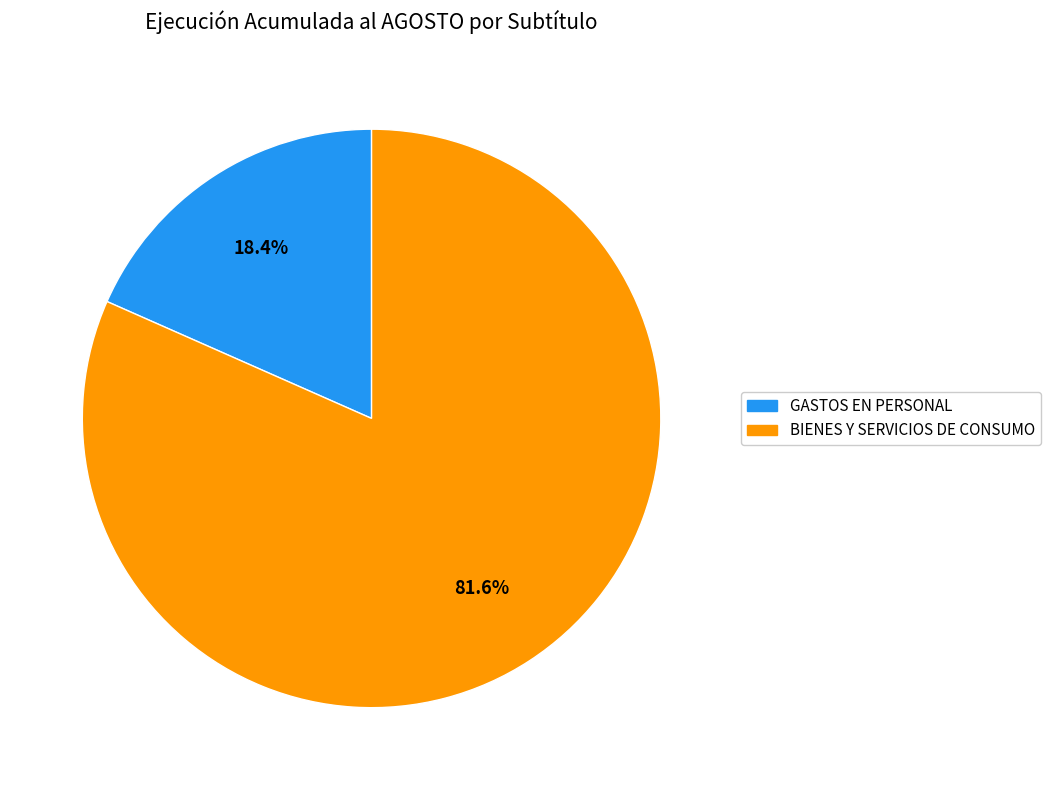

Is there any slice that represents more than half of the pie?

Yes